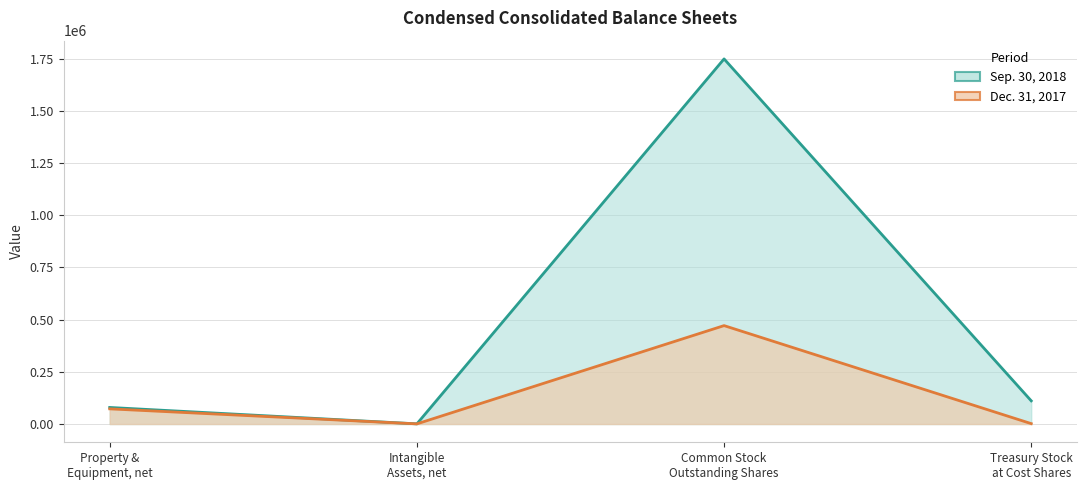

What is the maximum value shown in the chart?

1747990